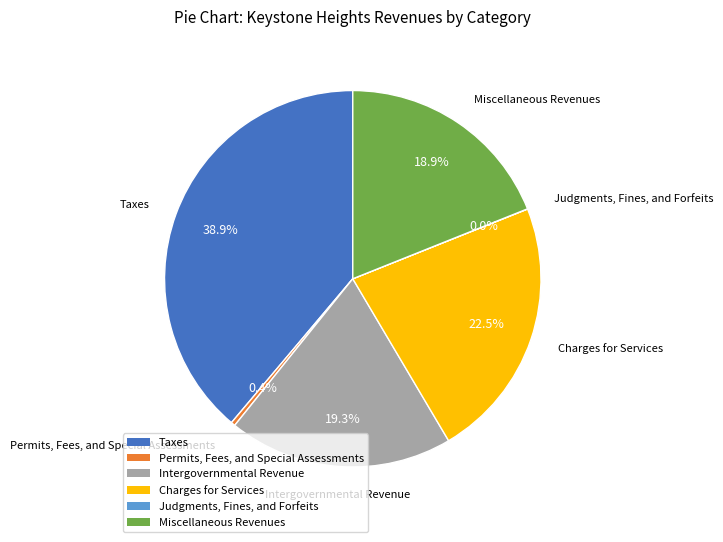

What is the largest slice in the pie chart?

Taxes